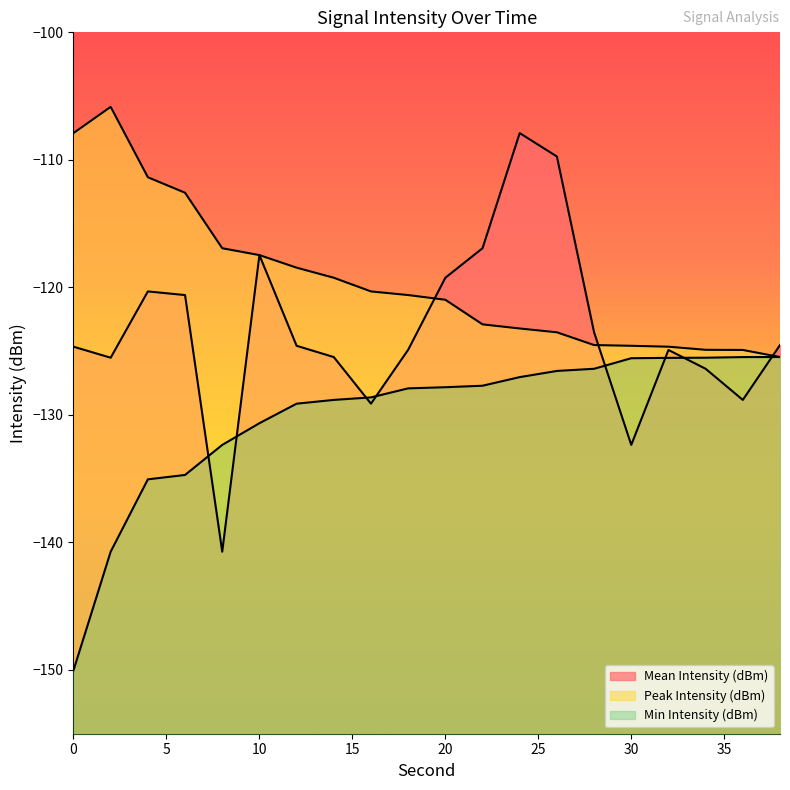

What are all the series names shown in the legend?

Mean Intensity (dBm), Peak Intensity (dBm), Min Intensity (dBm)